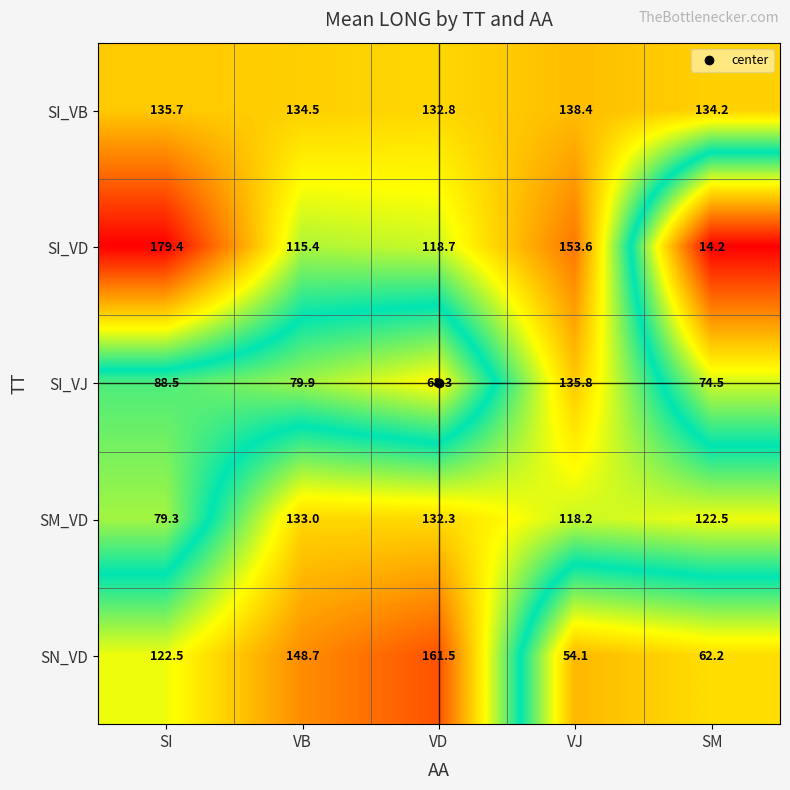

What is the difference between the maximum and minimum values in the SI_VB series?

5.6